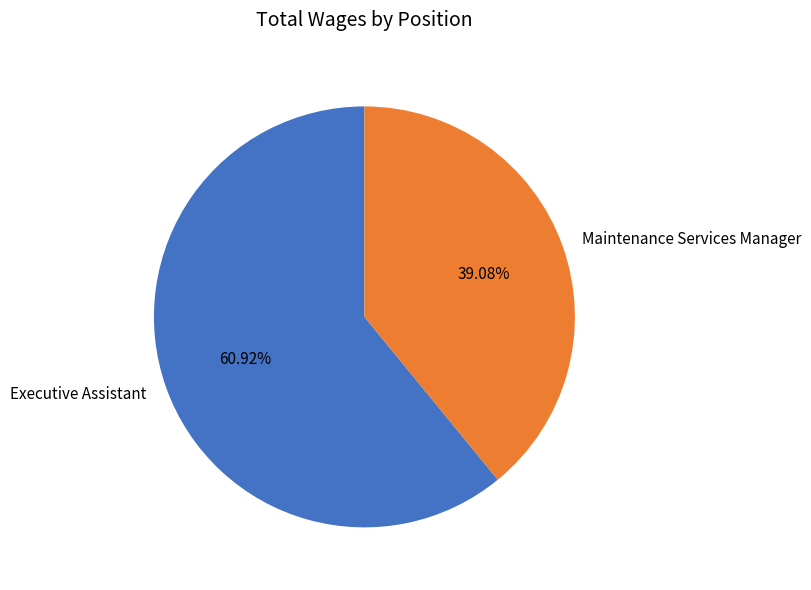

What percentage is the Executive Assistant slice, to the nearest percent?

61%